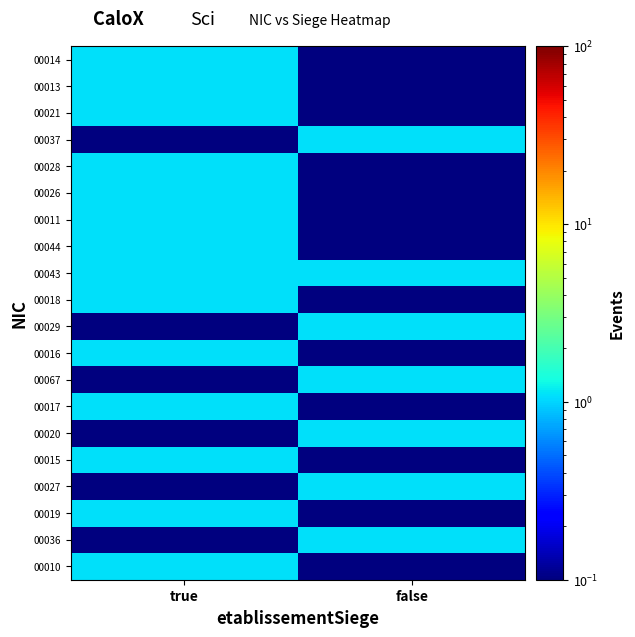

What is the total value across all series at false?

9.0